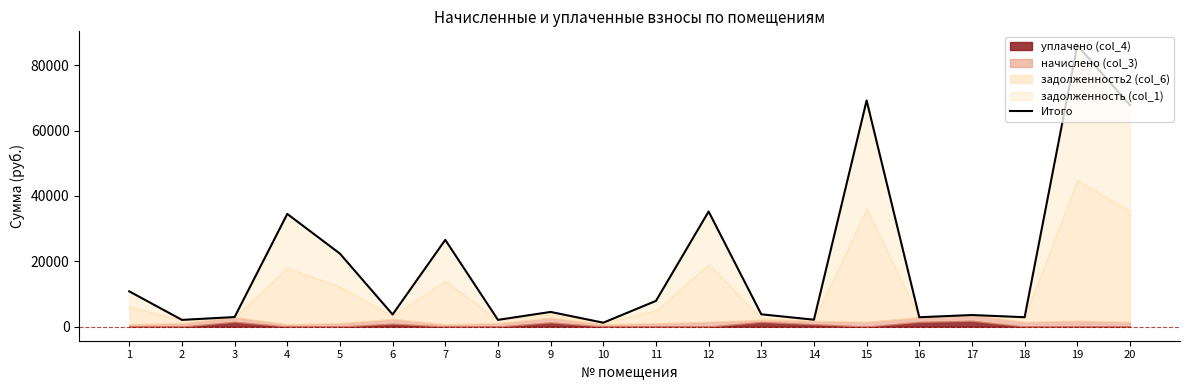

What is the greatest value displayed?

86046.7